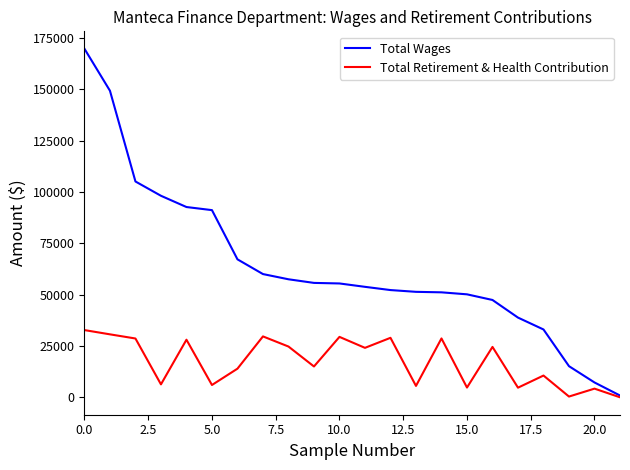

What is the average value of the Total Retirement & Health Contribution series?

17349